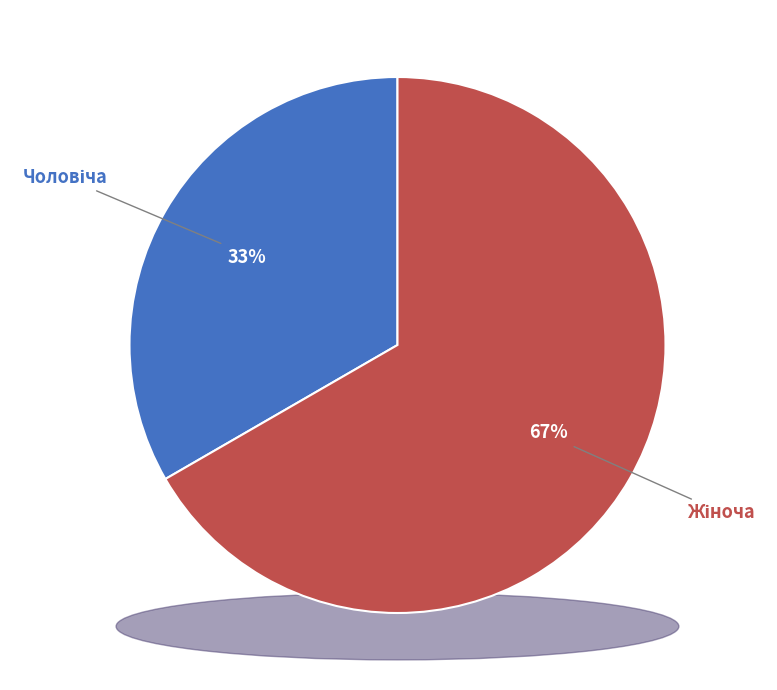

Which slice is the largest?

Жіноча